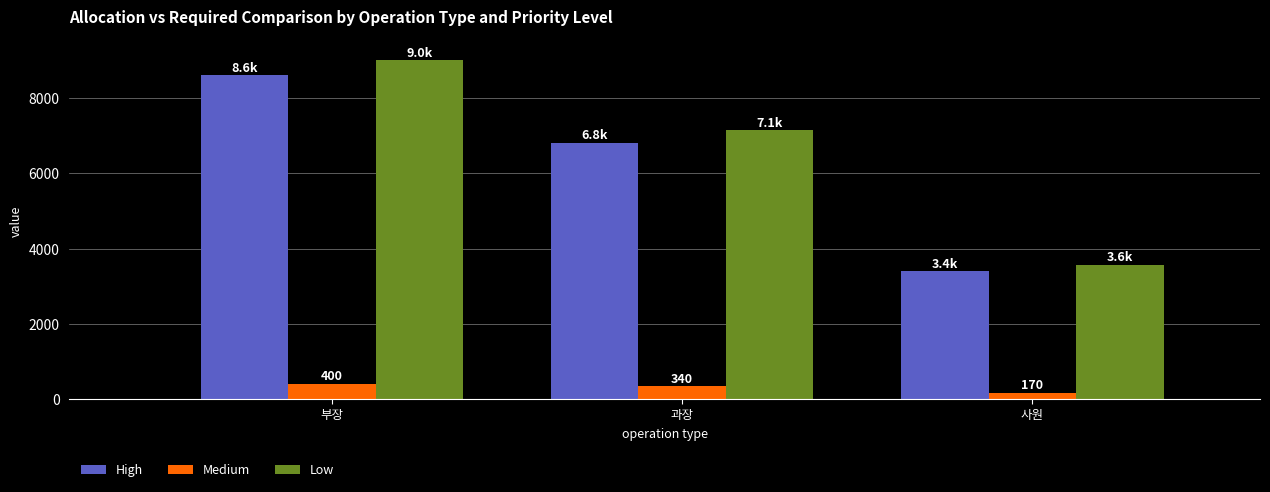

The value of Low at 사원 is 3570. True or false?

True